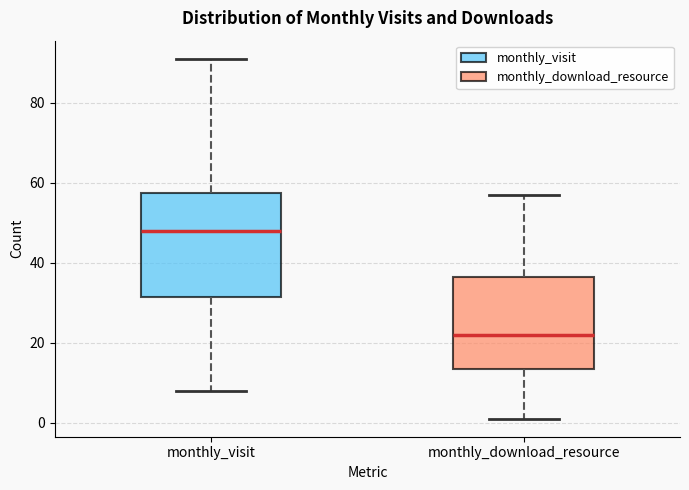

Which box has the highest median line?

monthly_visit